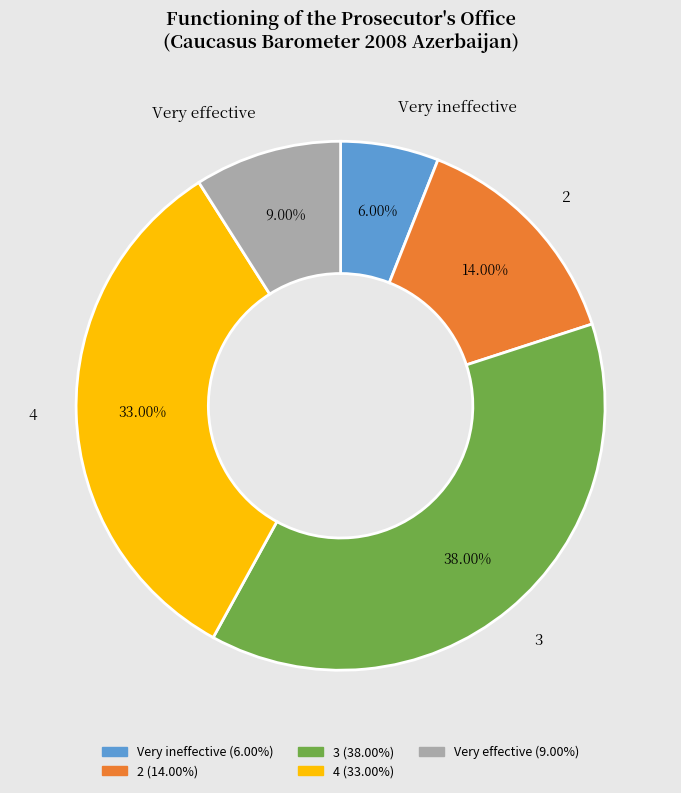

True or false: 3 accounts for 38% of the total.

True